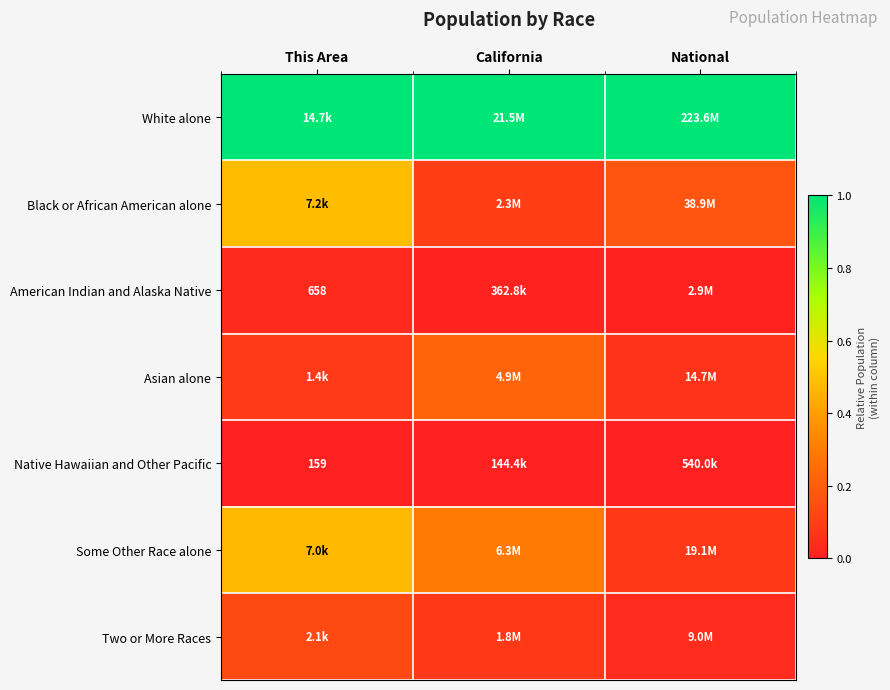

The value of Some Other Race alone at California is 0.3. True or false?

True